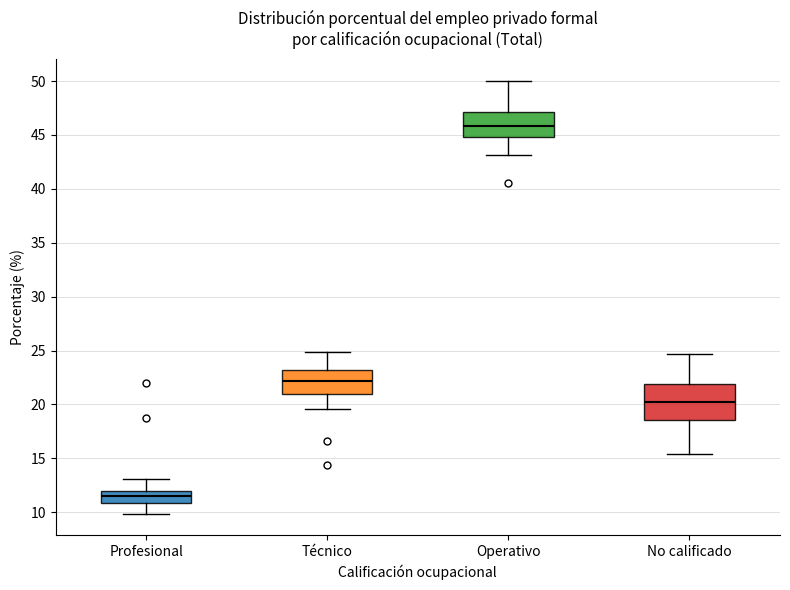

Which box is the tallest, from its lower edge to its upper edge?

No calificado